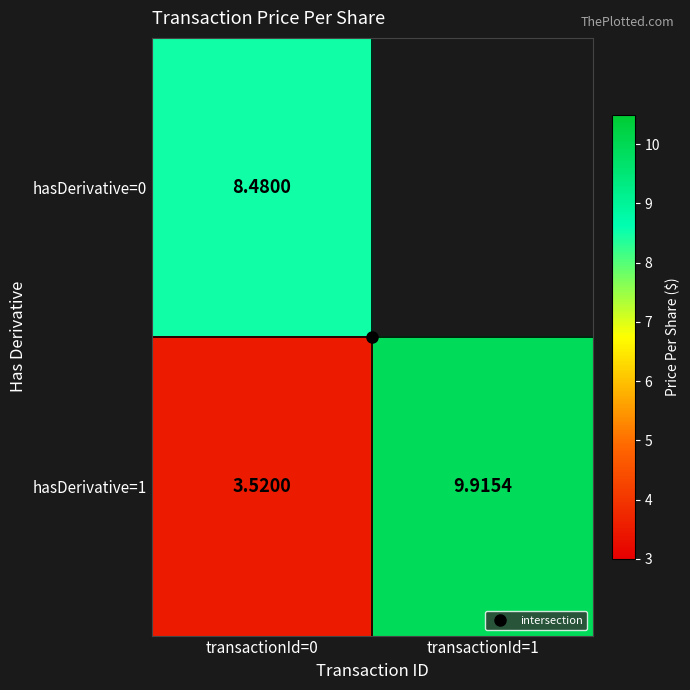

List the labels in order of hasDerivative=0 value, largest first.

transactionId=0, transactionId=1